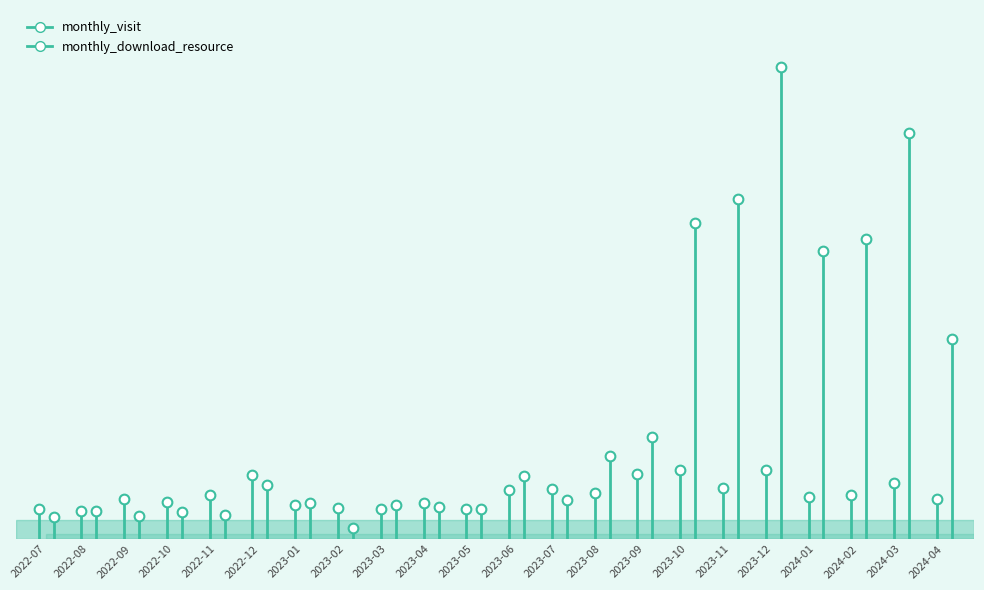

Is it true that monthly_download_resource equals 7 at 2022-08?

False